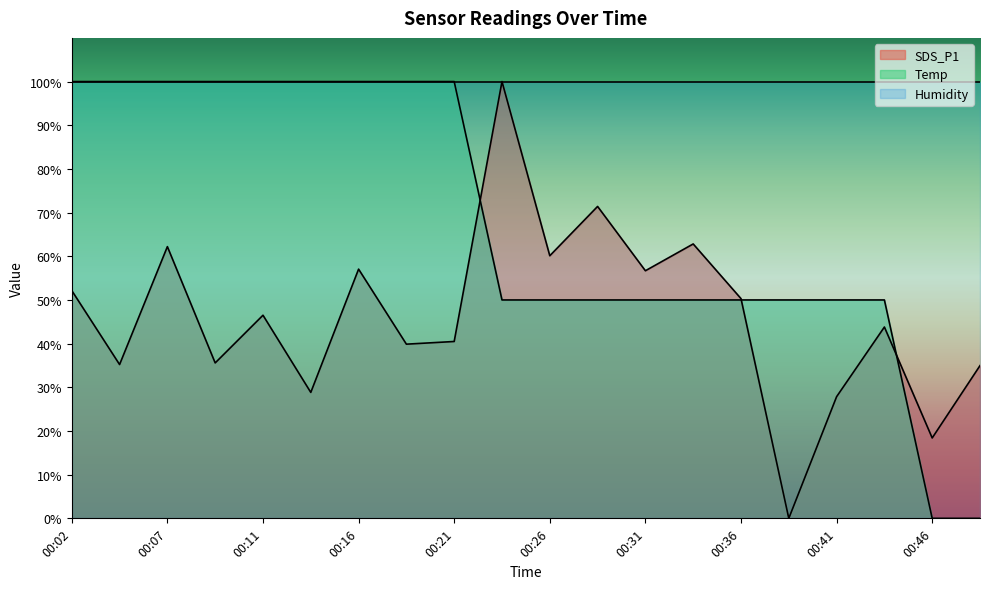

The SDS_P1 series shows 46.5 at 00:11. True or false?

True